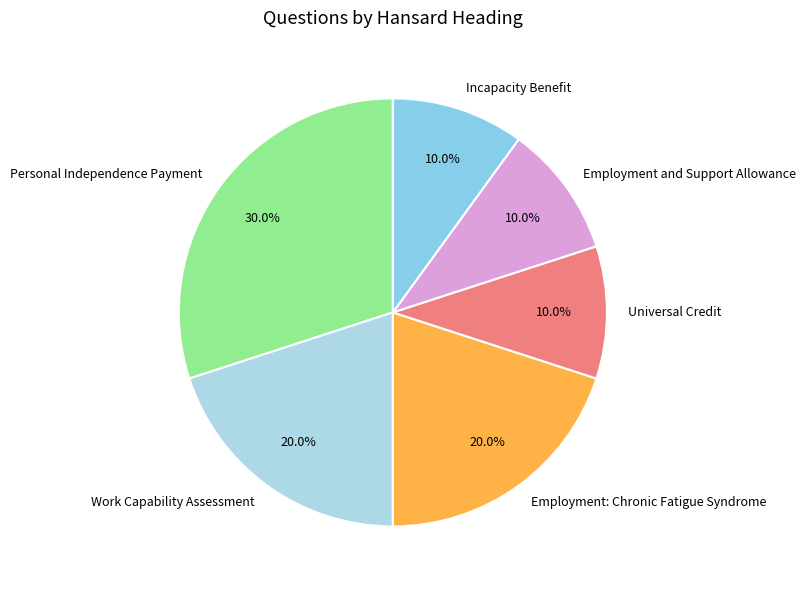

What percentage is the Work Capability Assessment slice, to the nearest percent?

20%